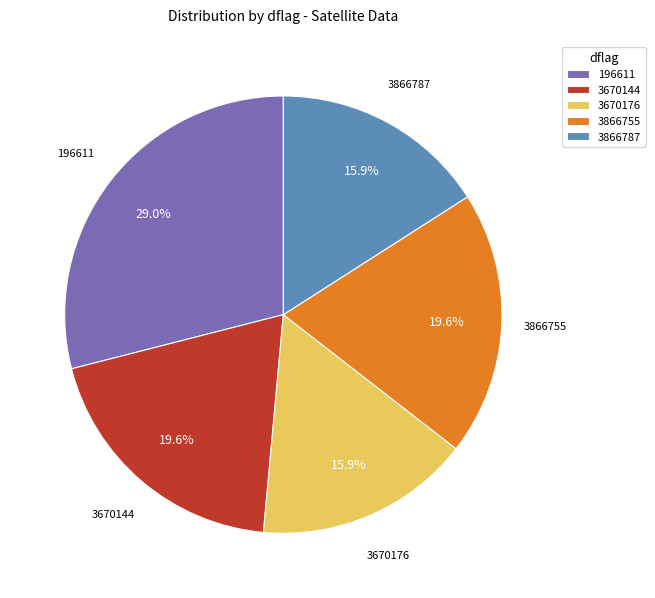

Does 196611 represent more than half of the total?

No